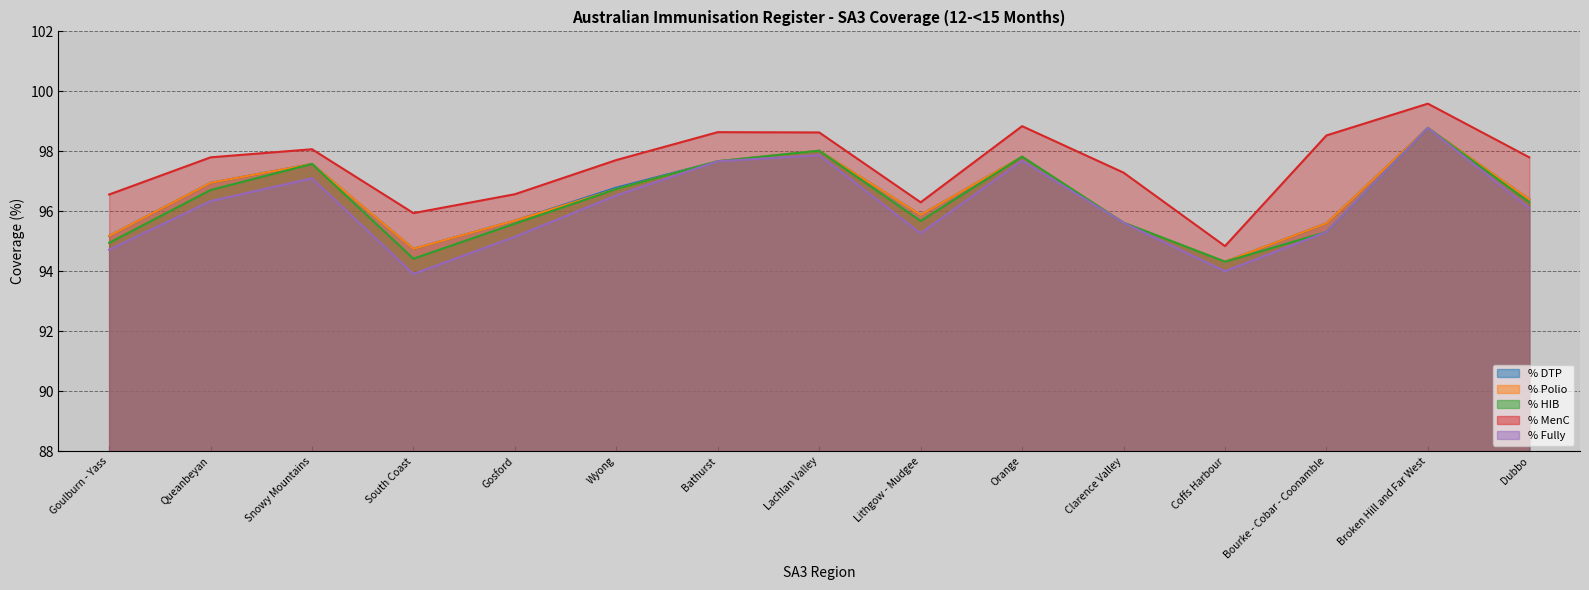

At which label is % HIB closest to 96?

Dubbo